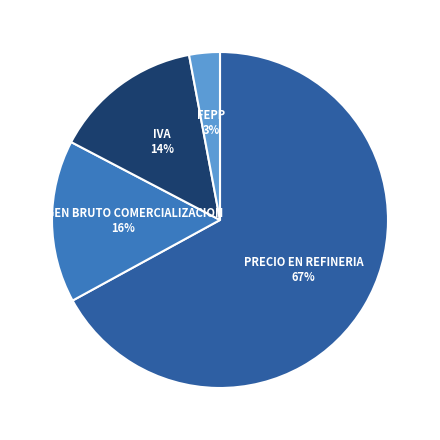

To the nearest percent, what percentage of the pie is PRECIO EN REFINERIA?

67%